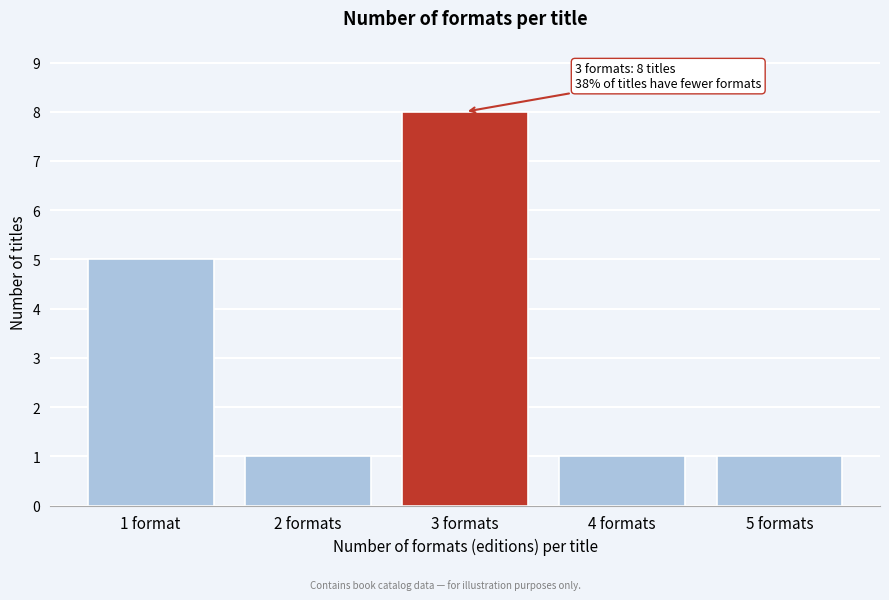

Reading right to left, what are all the values shown in this chart?

1	1	8	1	5